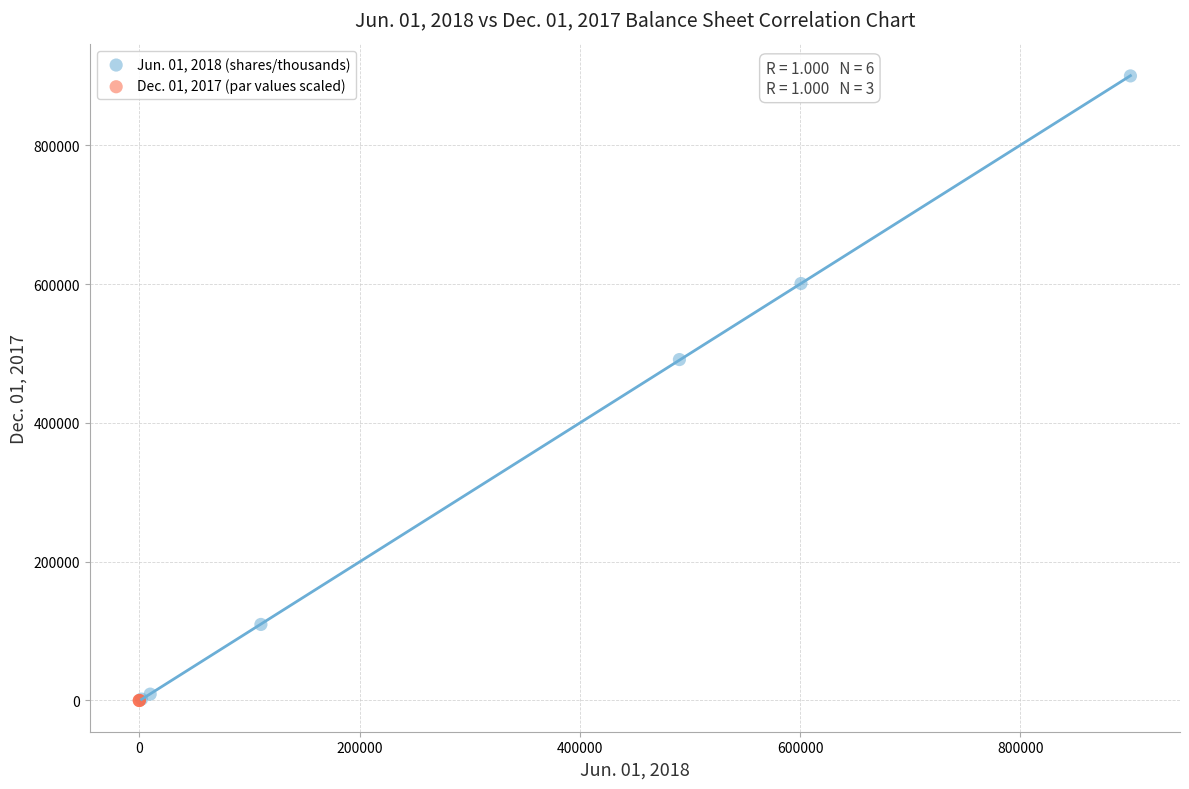

Which series has the widest spread of Y values?

Jun. 01, 2018 (shares/thousands)